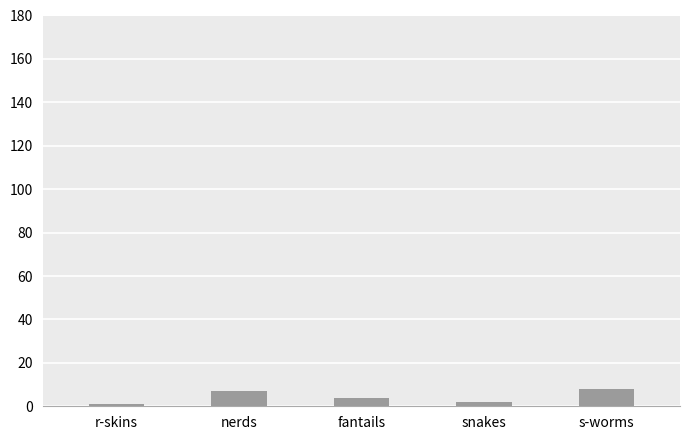

What is the greatest value displayed?

8